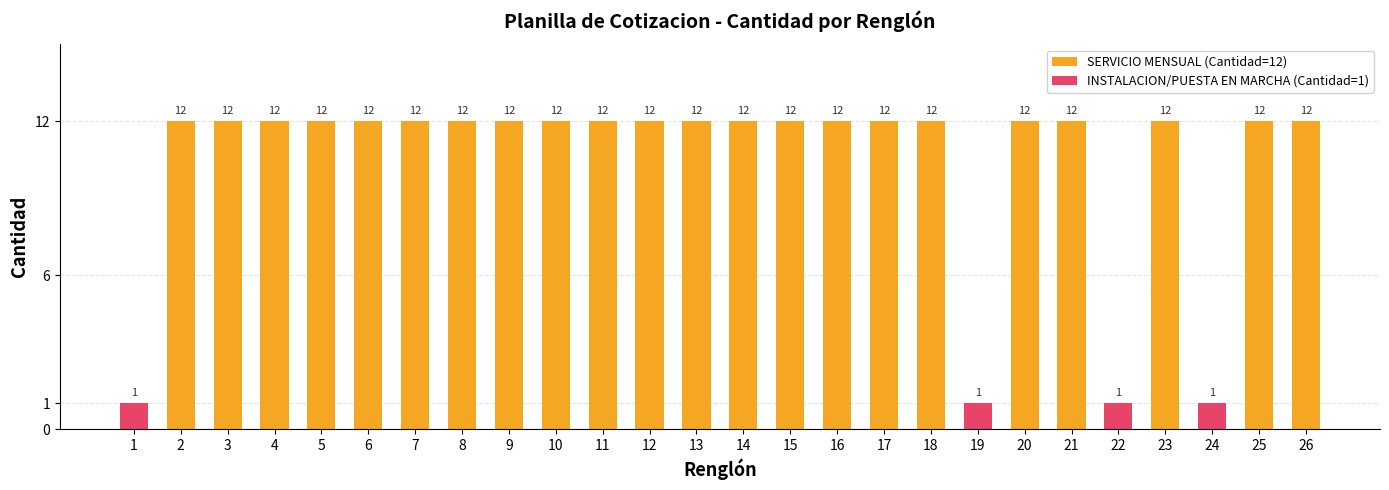

Are the bars horizontal?

No